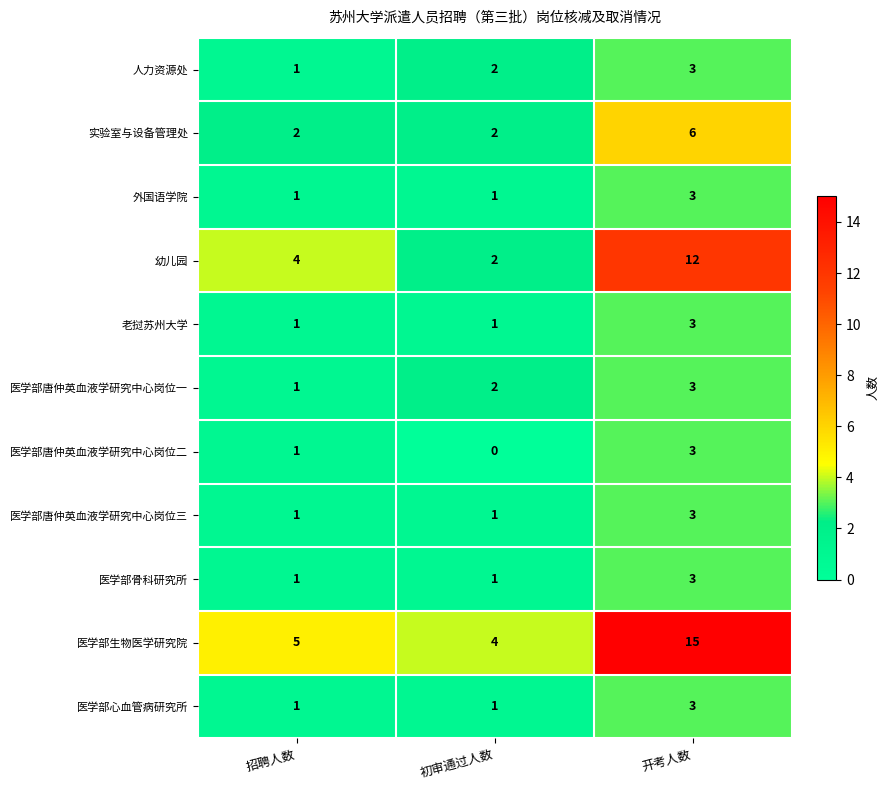

What is the total value across all series at 招聘人数?

19